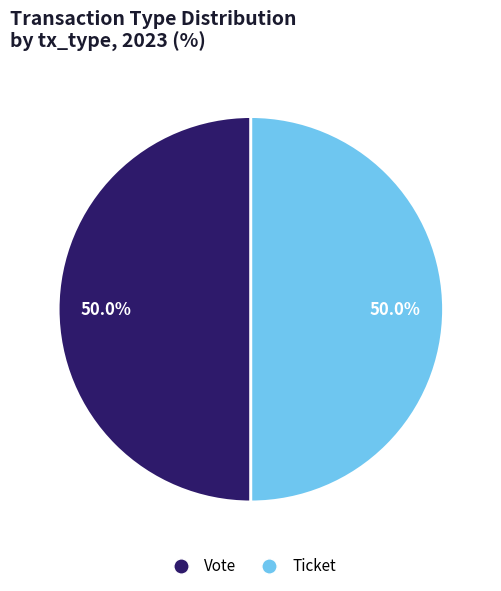

Count the number of slices in the pie.

2